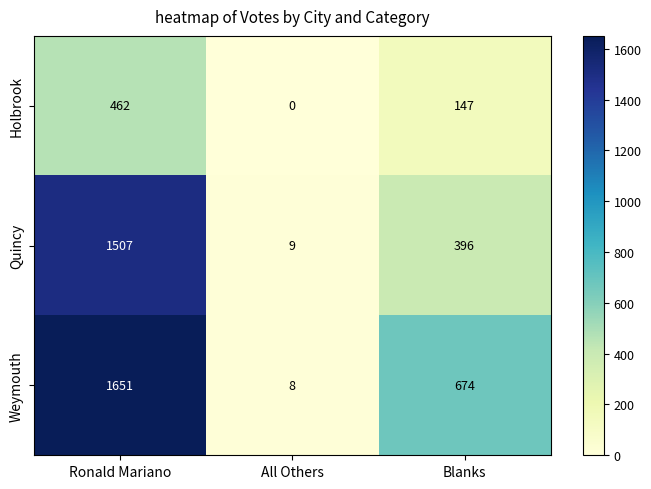

Reading left to right, extract all data points from this chart.

Holbrook: Ronald Mariano=462	All Others=0	Blanks=147
Quincy: Ronald Mariano=1507	All Others=9	Blanks=396
Weymouth: Ronald Mariano=1651	All Others=8	Blanks=674